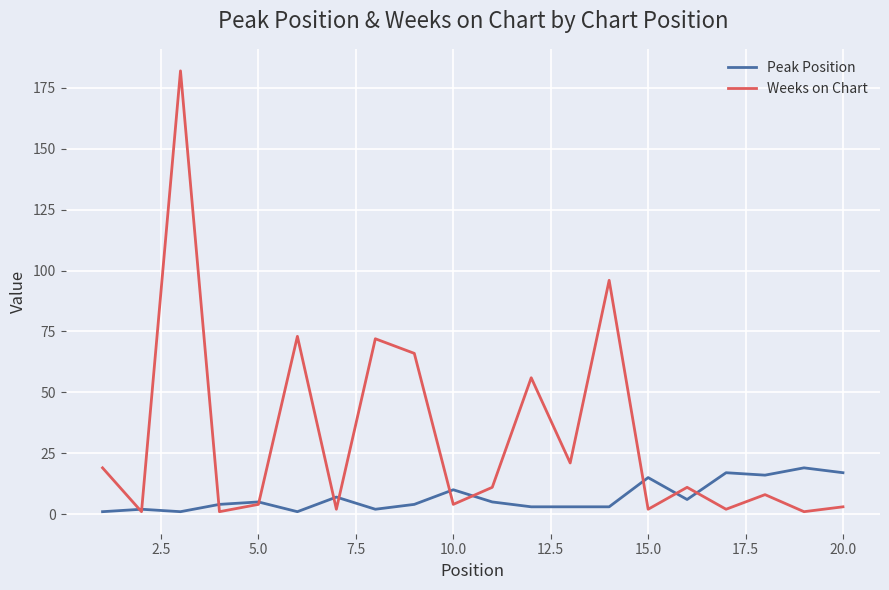

Which series has the largest total across all categories?

Weeks on Chart